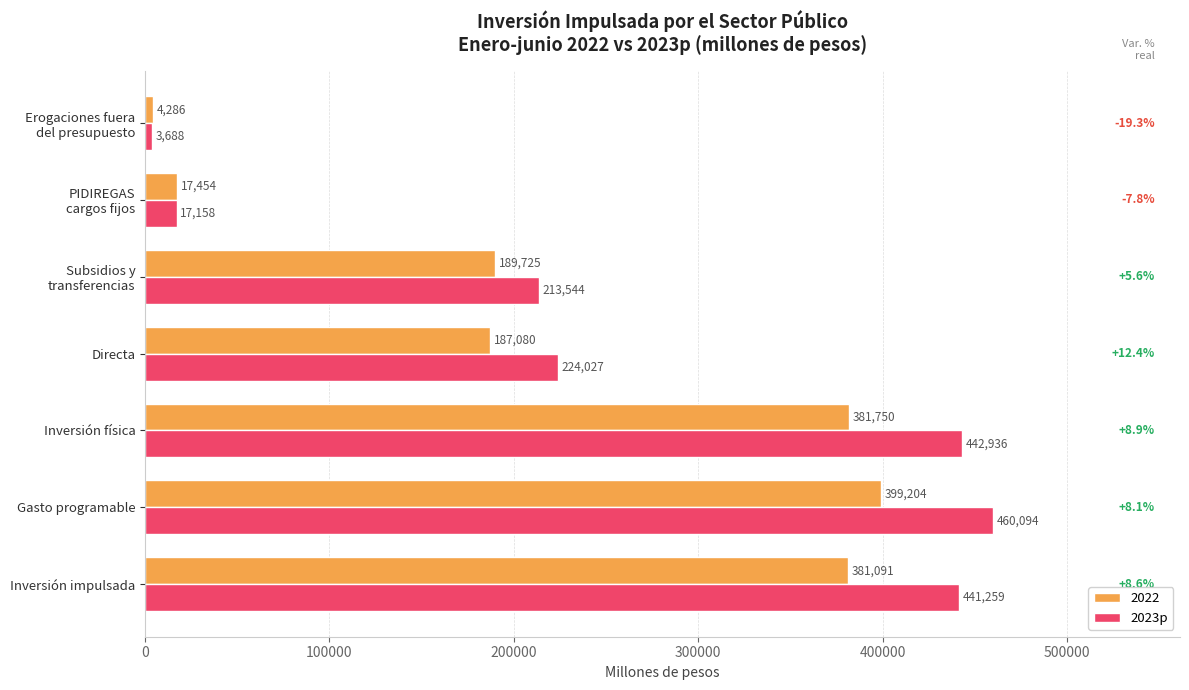

Which series has the widest spread of values?

2023p